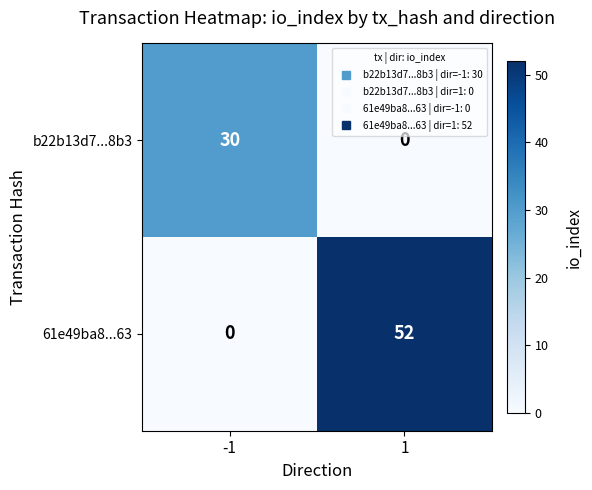

What is the difference between the highest and lowest values at 1?

52